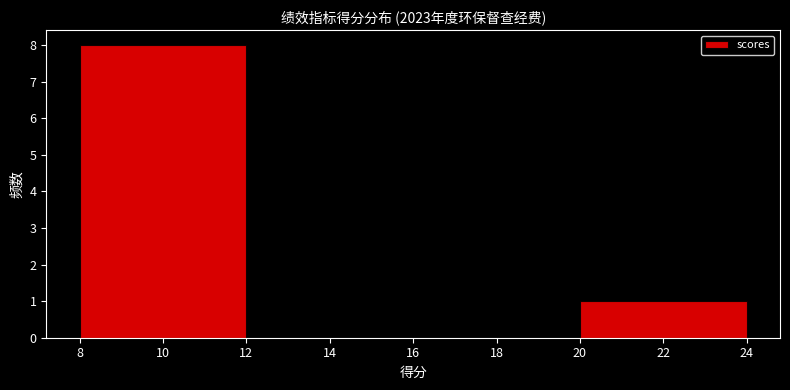

Reading left to right, transcribe this chart: for each bar, give the range it covers on the x-axis and its height. The values are not printed on the chart, so give them approximately, as read against the axis.

8 to 12: 8
12 to 16: 0
16 to 20: 0
20 to 24: 1